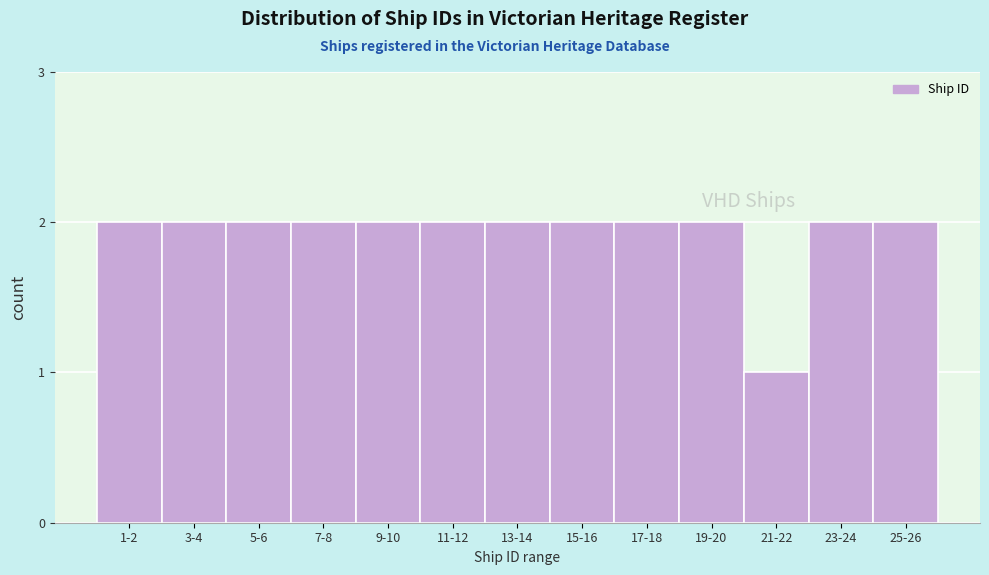

Reading left to right, list all the values displayed in this chart.

2	2	2	2	2	2	2	2	2	2	1	2	2